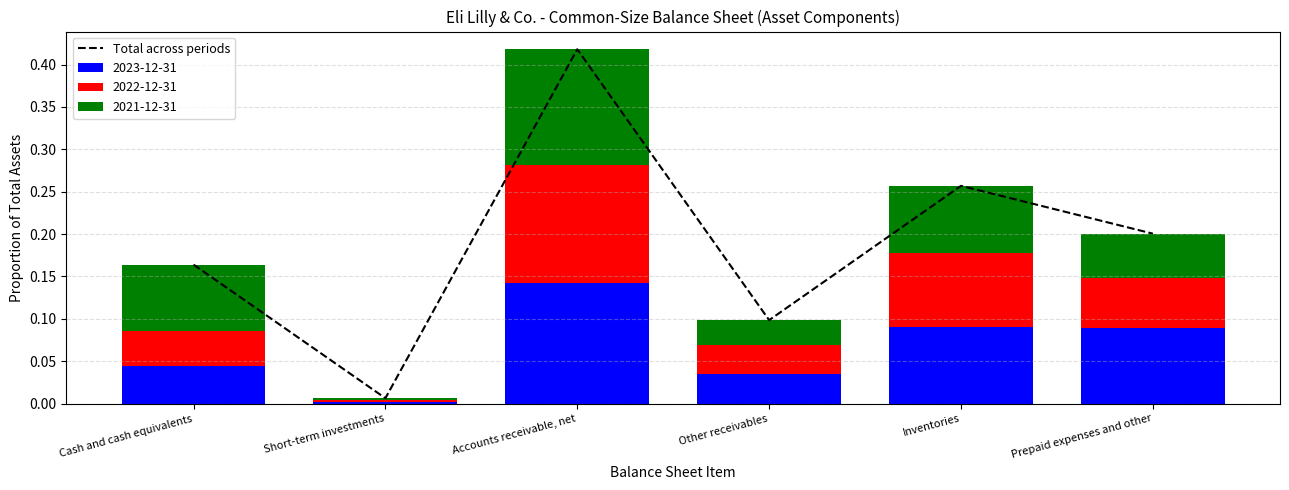

The value at Other receivables is 0.1. True or false?

True